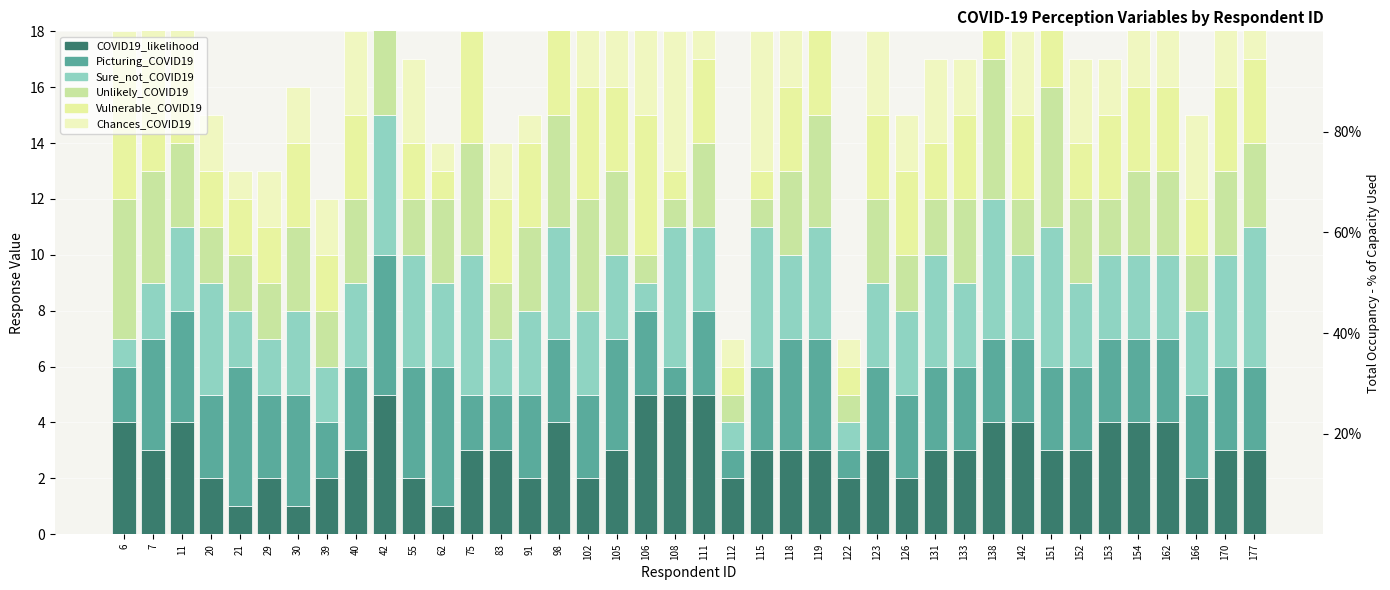

Where is Picturing_COVID19 nearest to the value 3?

20